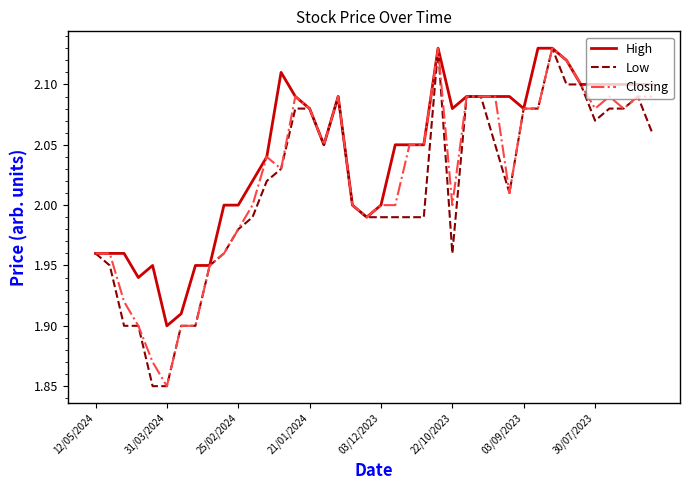

Is it true that Low equals 3.1 at 12/05/2024?

False